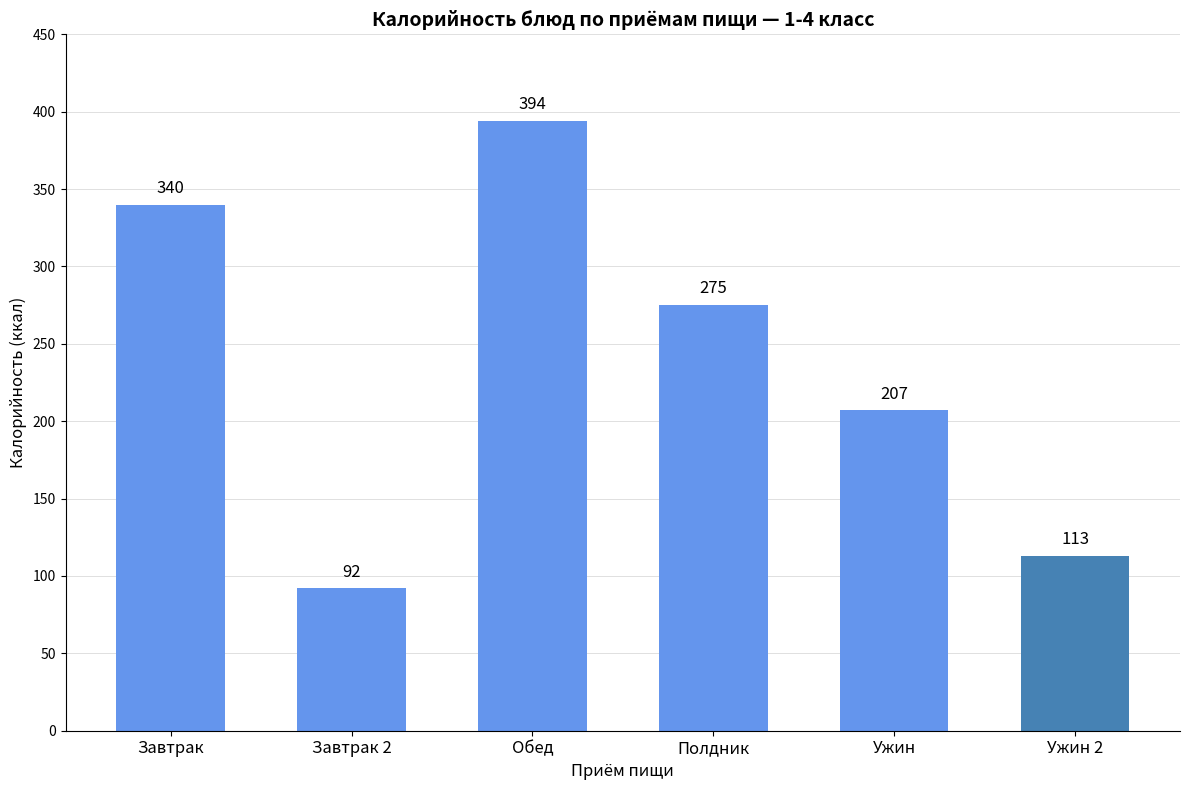

Which has a higher value, Ужин 2 or Обед?

Обед